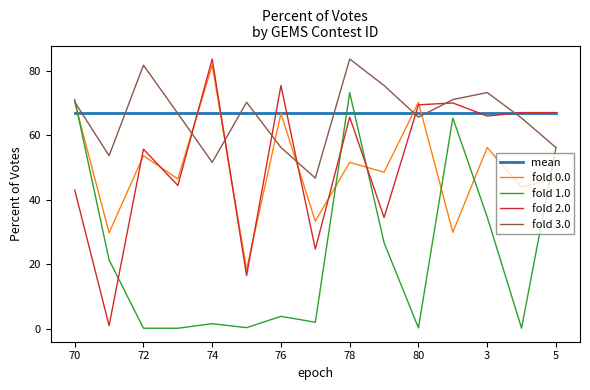

Which series ends up on top after the final intersection of fold 3.0 and fold 2.0?

fold 2.0